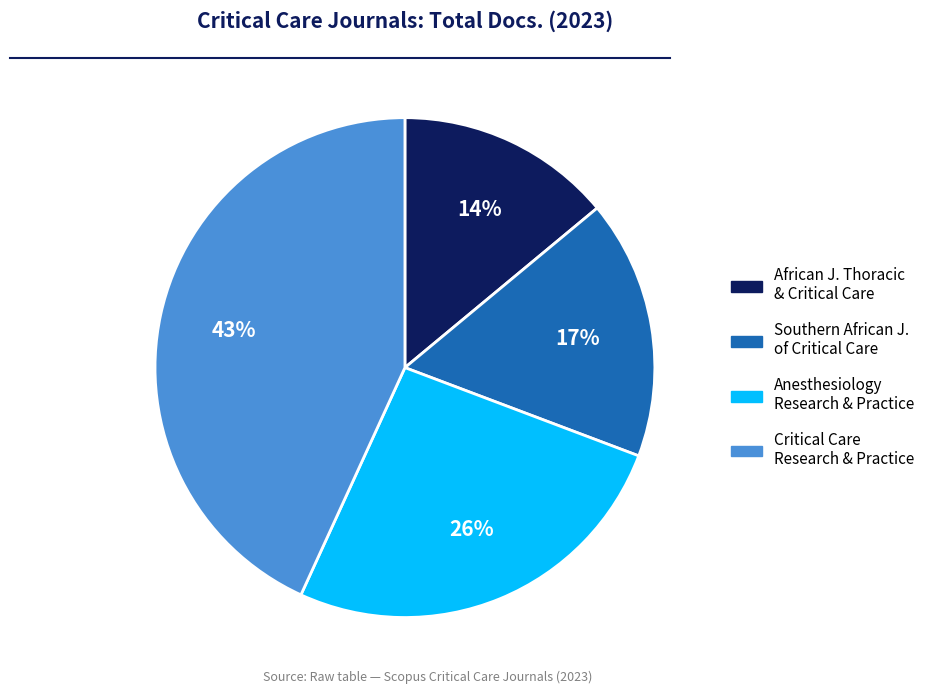

Combined, do Southern African J. of Critical Care and Anesthesiology Research & Practice account for over 50%?

No